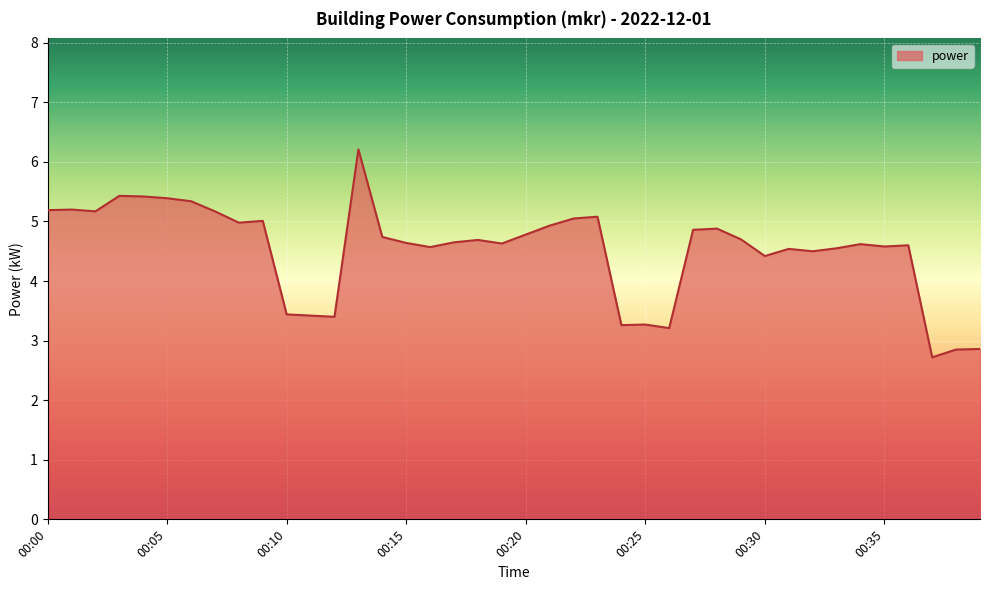

What is the maximum value shown in the chart?

6.2